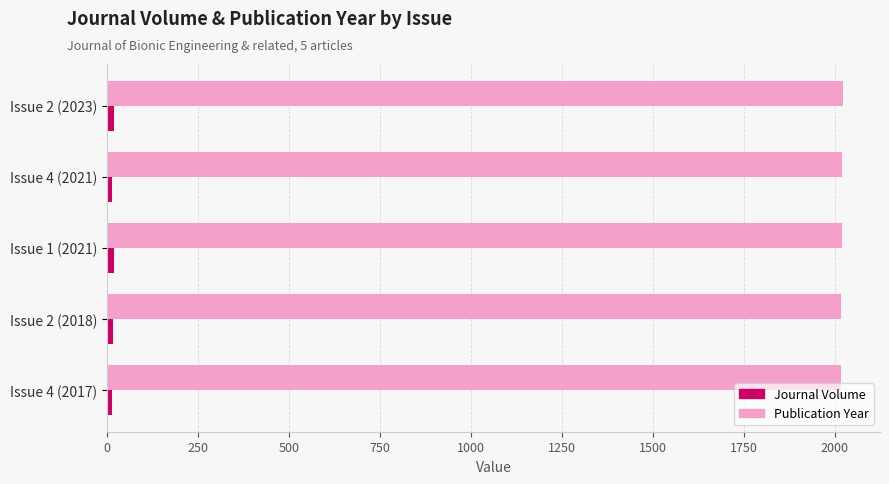

Which series has the largest total across all categories?

Publication Year